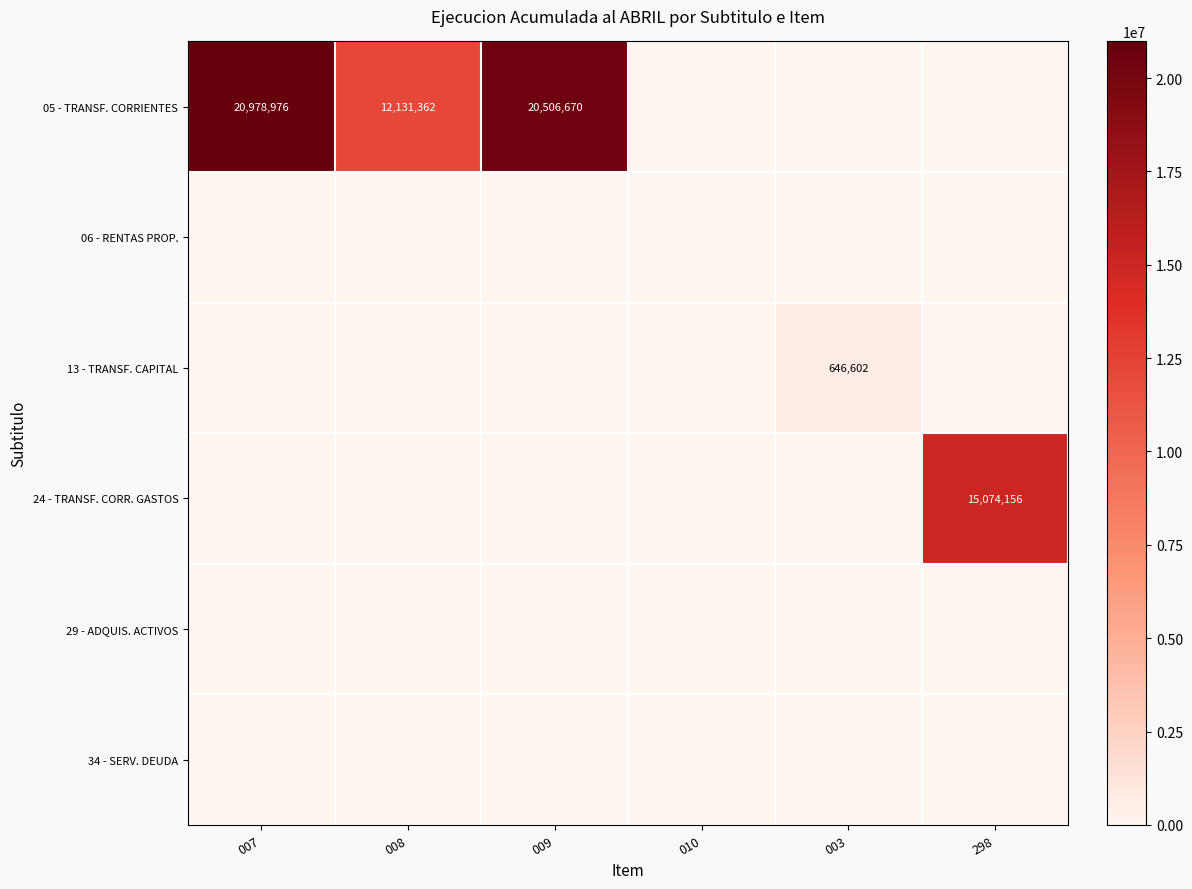

True or false: 13 - TRANSF. CAPITAL has a value of 197079 at 009.

False